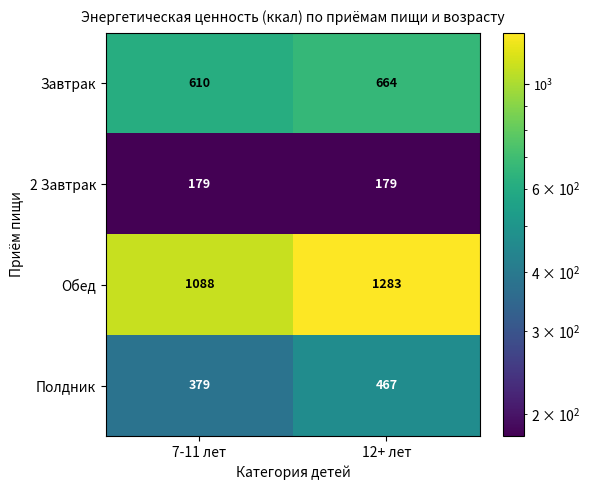

What is the sum of the Обед values at 12+ лет and 7-11 лет?

2371